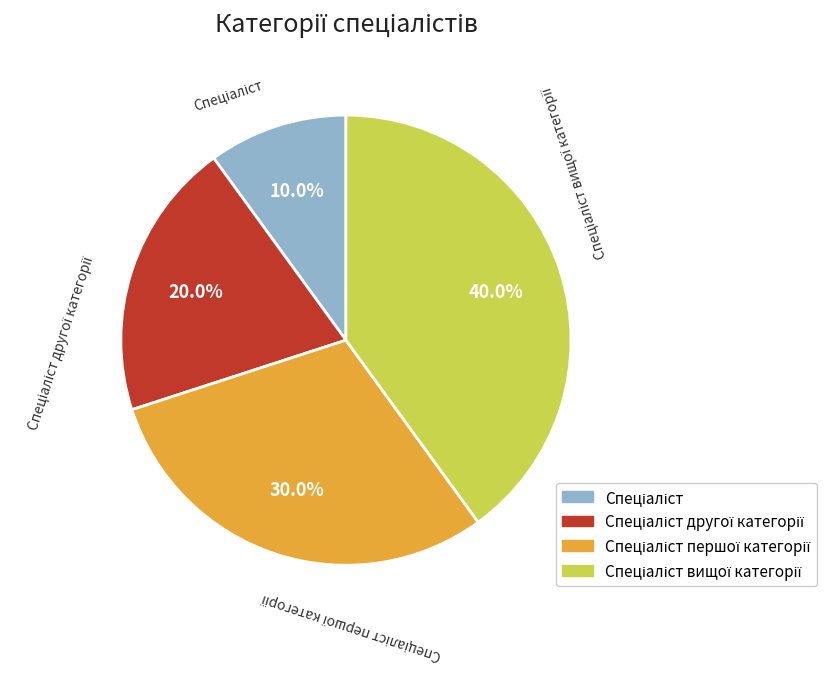

Does any single category account for the majority?

No